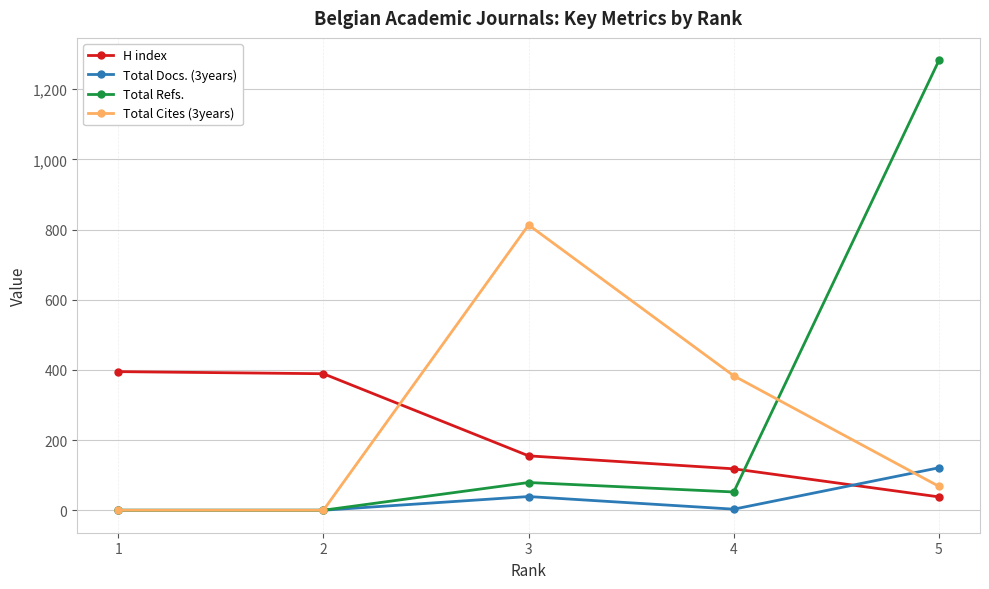

What are all the series names shown in the legend?

H index, Total Docs. (3years), Total Refs., Total Cites (3years)